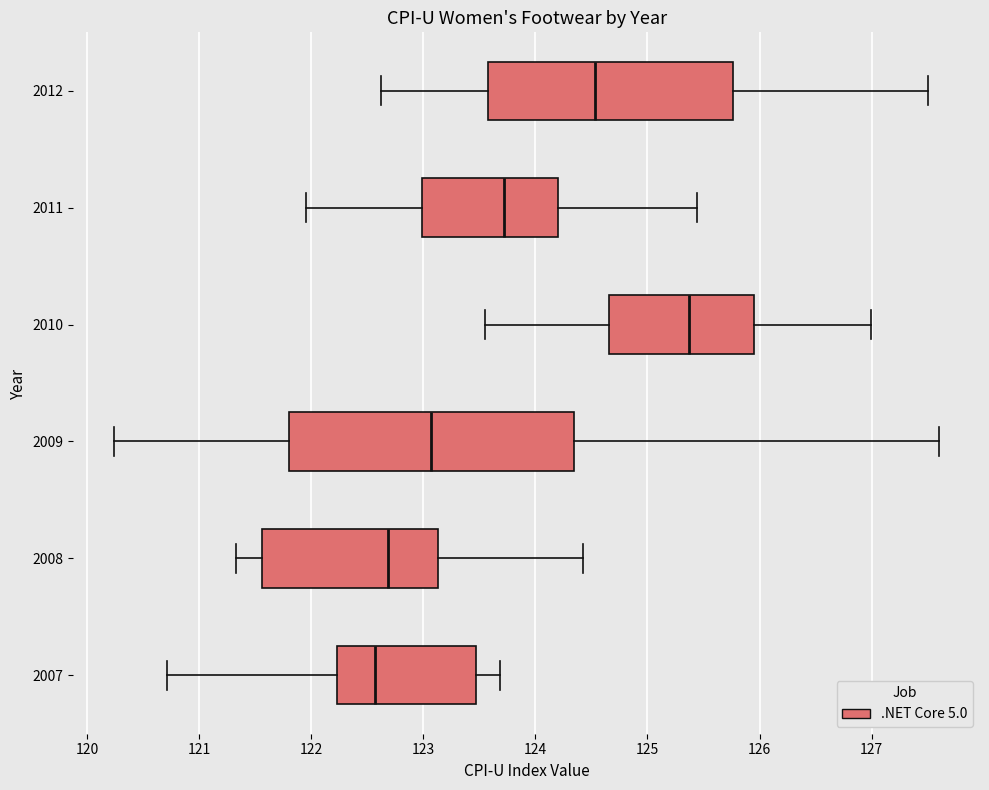

Which box's median line is the furthest to the right?

2010